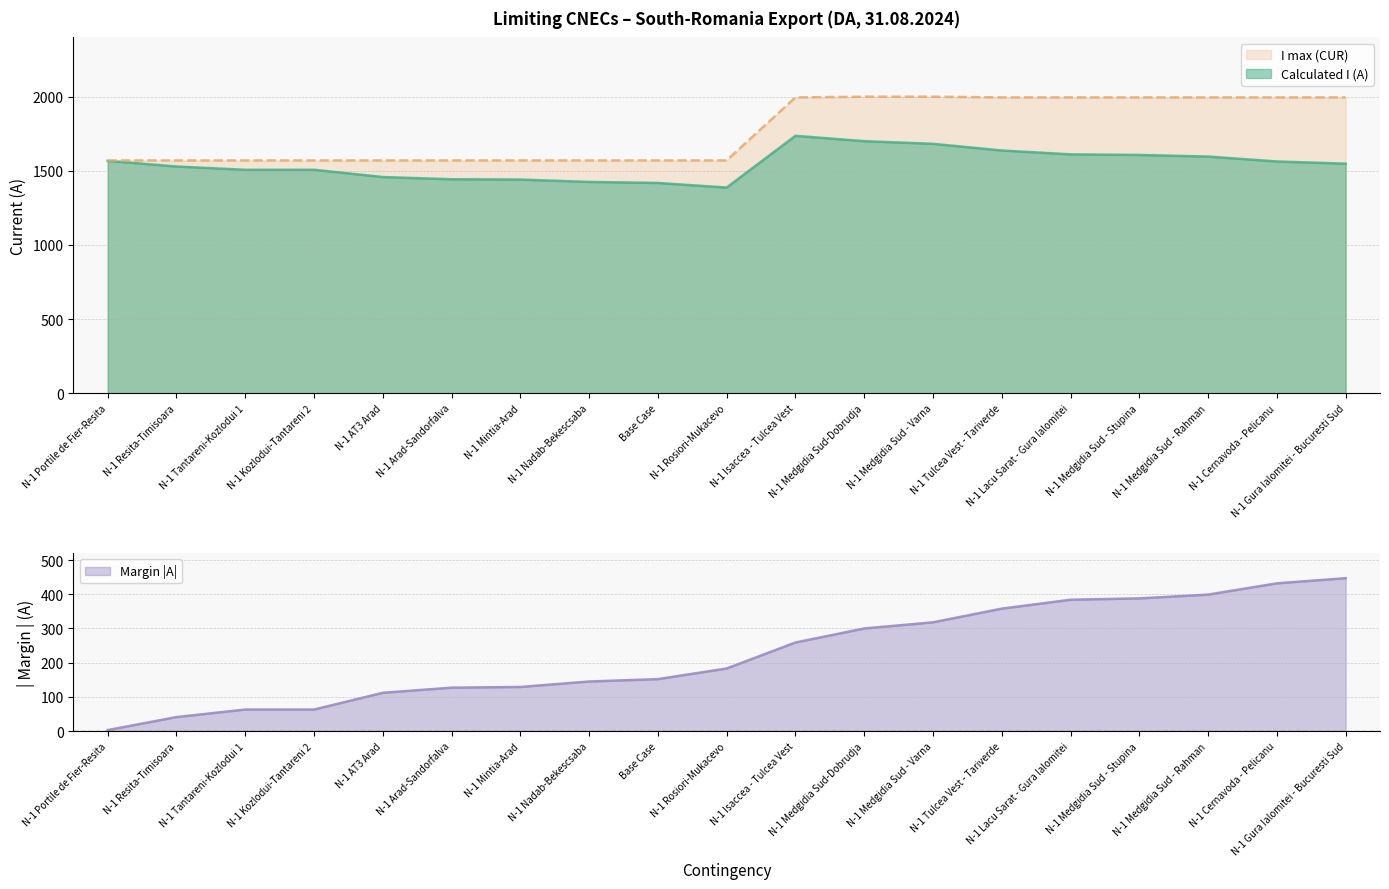

Reading right to left, extract all data points from this chart.

Calculated I (A): 1548	1563	1596	1607	1611	1637	1682	1700	1736	1387	1418	1425	1441	1443	1458	1507	1507	1529	1567
I max (CUR): 1995	1995	1995	1995	1995	1995	2000	2000	1995	1570	1570	1570	1570	1570	1570	1570	1570	1570	1570
Margin (A): 447	432	399	388	384	358	318	300	259	183	152	145	129	127	112	63	63	41	3